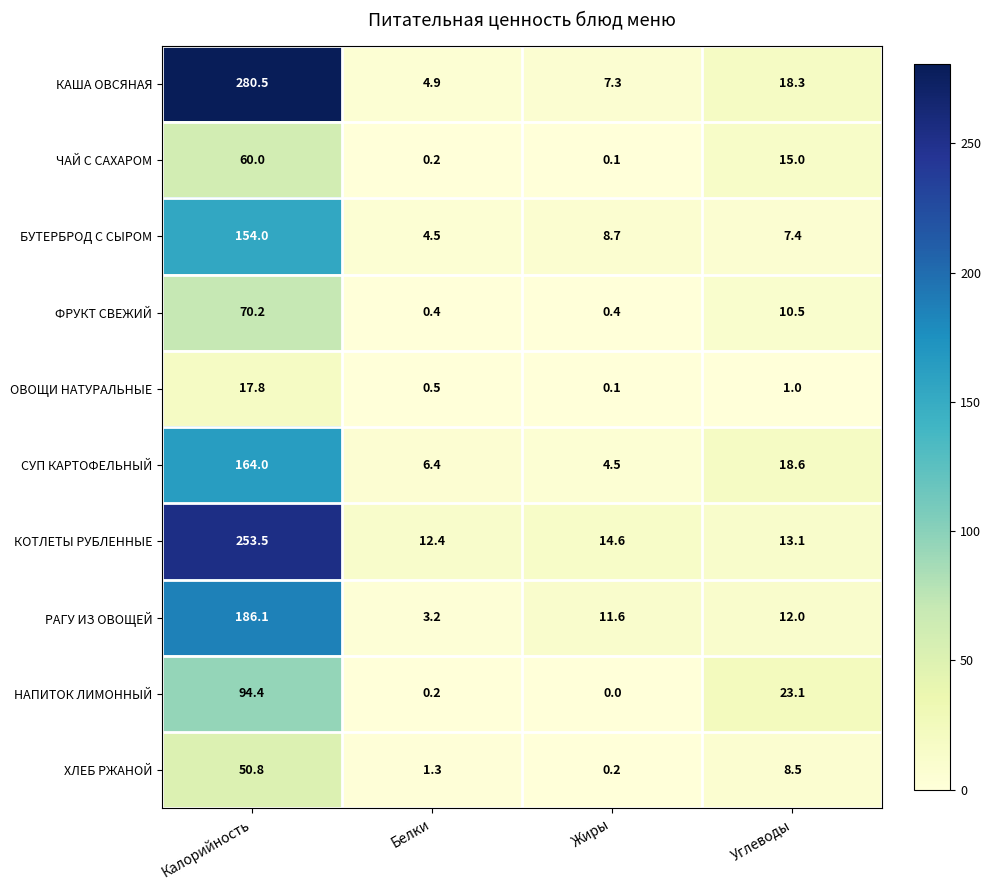

The ФРУКТ СВЕЖИЙ series shows 0.4 at Жиры. True or false?

True